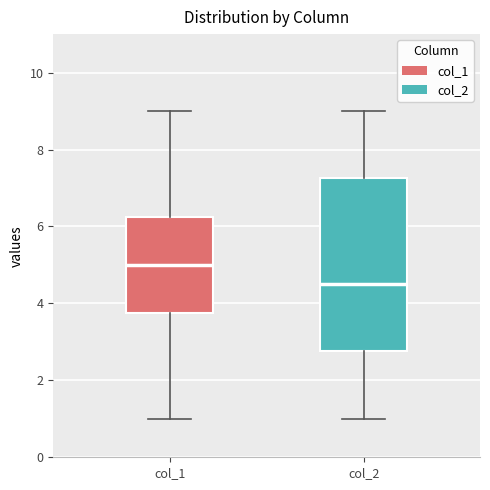

Reading left to right, read every box against the y-axis: the position of its median line, the range the box covers, and the ends of its whiskers. The values are not printed on the chart, so give them approximately, as read against the axis.

col_1: median 5.0, box 3.8 to 6.2, whiskers 1.0 to 9.0
col_2: median 4.6, box 2.8 to 7.2, whiskers 1.0 to 9.0